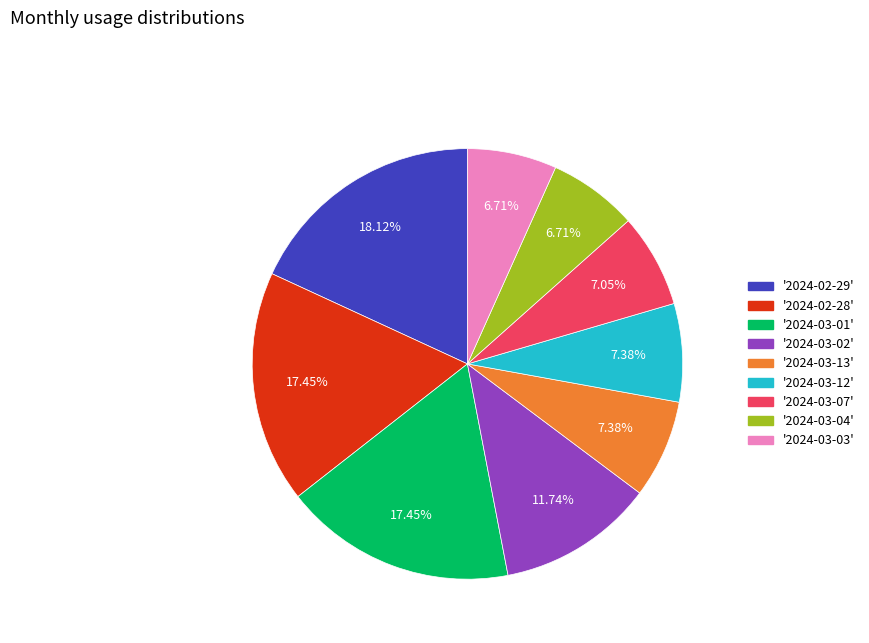

Is there any slice that represents more than half of the pie?

No